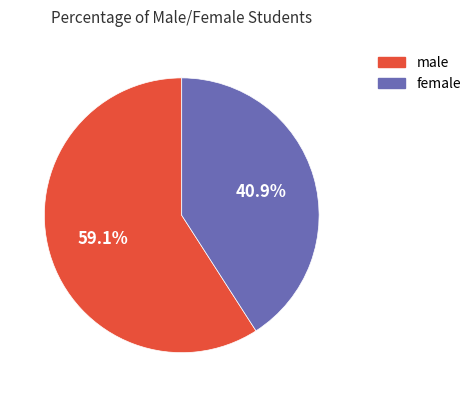

How many segments does this pie chart have?

2